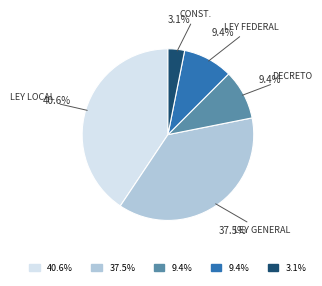

Is there any slice that represents more than half of the pie?

No